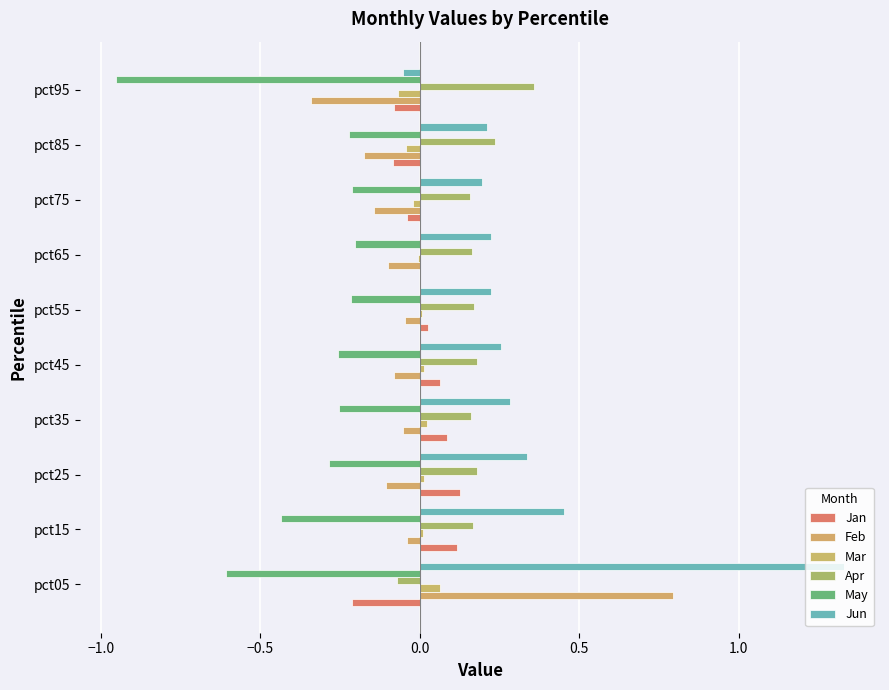

How many categories are shown in the chart?

10